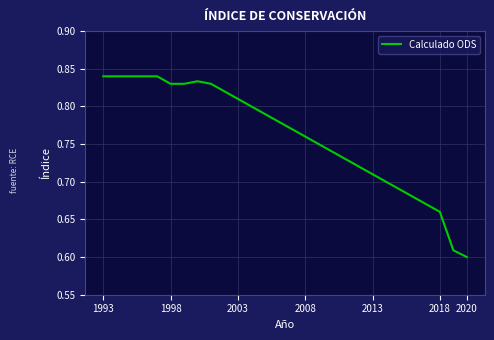

At which category does the chart reach its minimum across all series?

2020